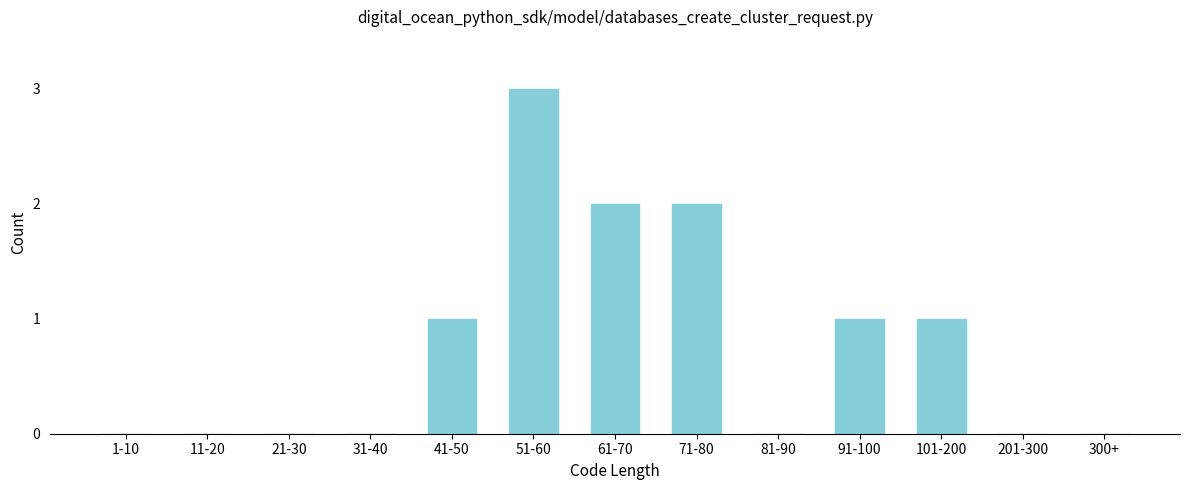

Reading left to right, what are all the values shown in this chart?

1-10=0	11-20=0	21-30=0	31-40=0	41-50=1	51-60=3	61-70=2	71-80=2	81-90=0	91-100=1	101-200=1	201-300=0	300+=0